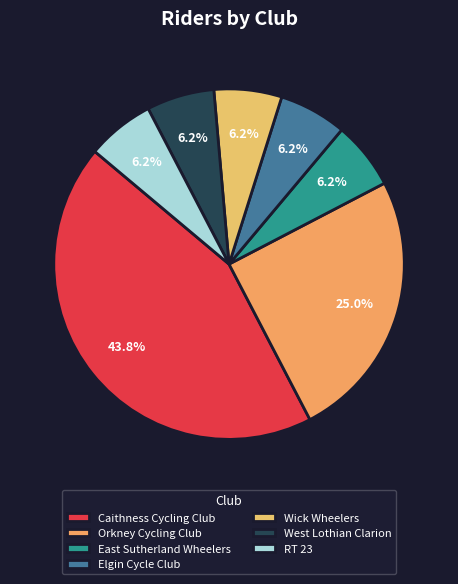

To the nearest percent, what portion does Caithness Cycling Club represent?

44%